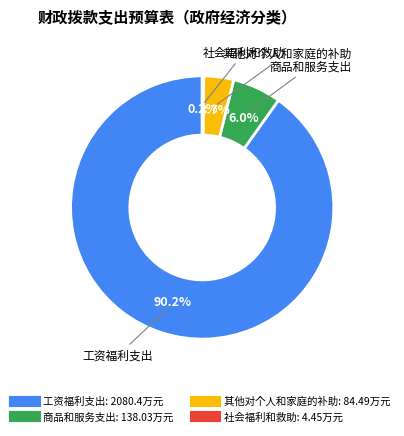

Which category accounts for the majority?

工资福利支出